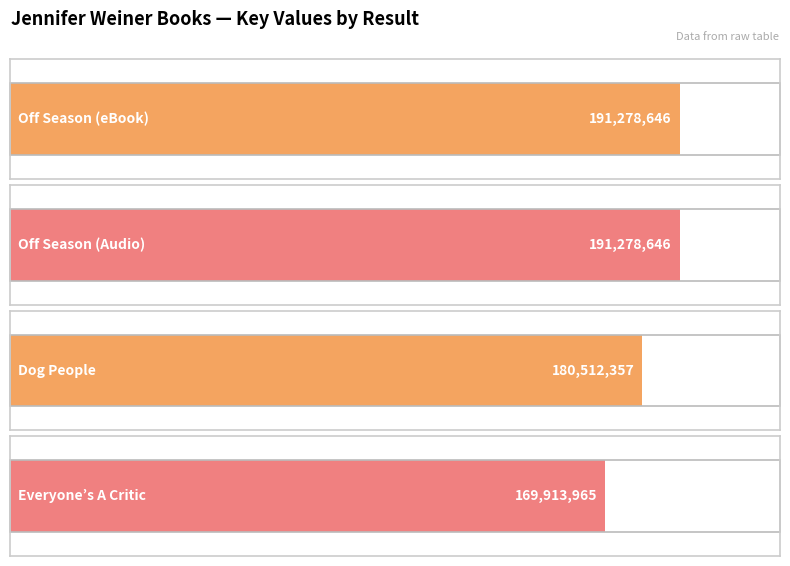

How many bars are there in total?

4